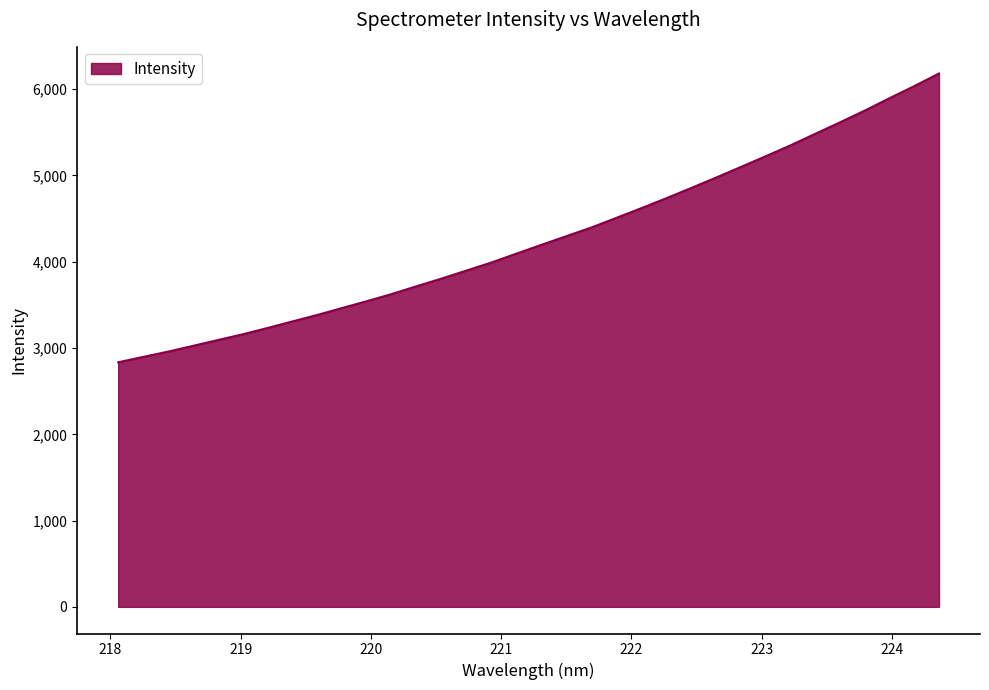

What is the minimum value shown in the chart?

2834.7